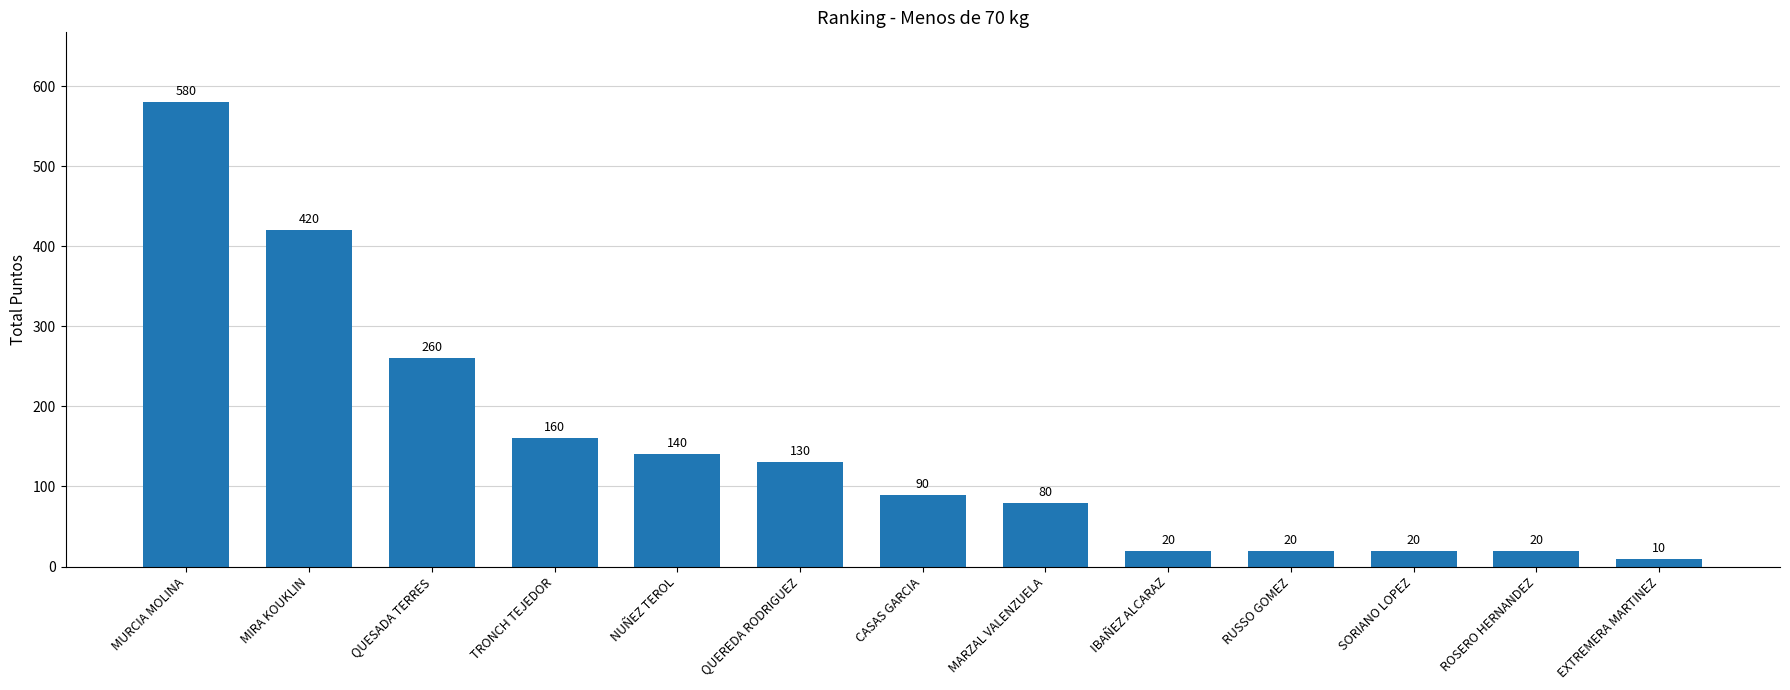

Reading left to right, extract all data points from this chart.

580	420	260	160	140	130	90	80	20	20	20	20	10